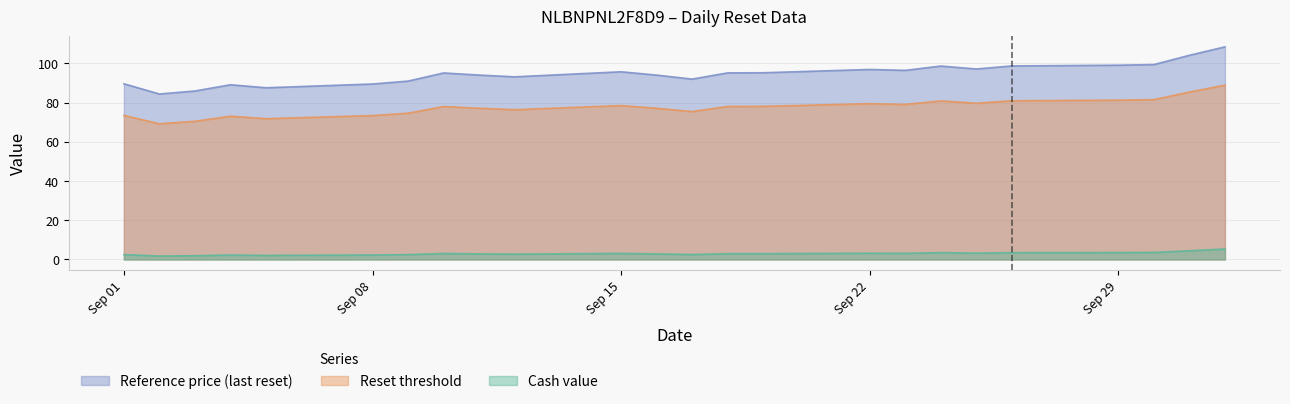

What is the smallest value displayed?

1.8